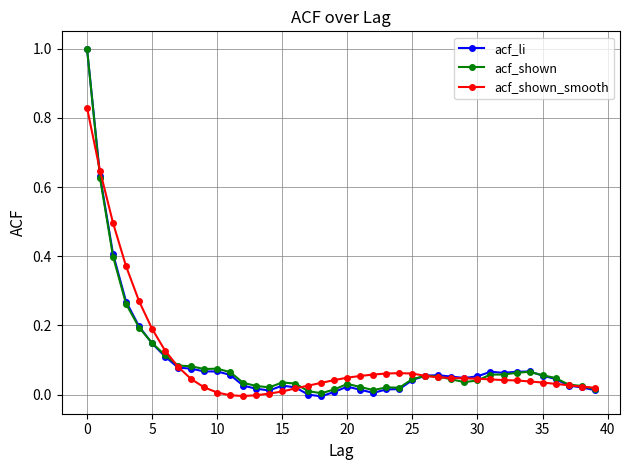

True or false: acf_shown_smooth and acf_shown cross at least once.

True